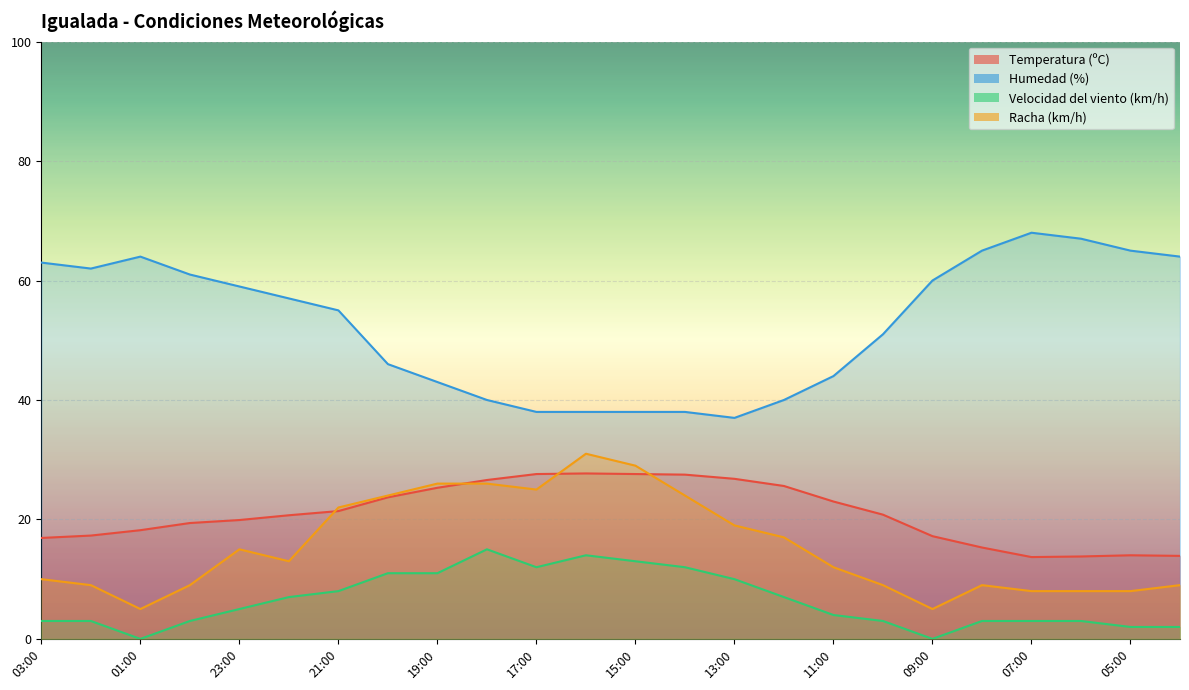

What is the label of the 22nd point from the right?

01:00